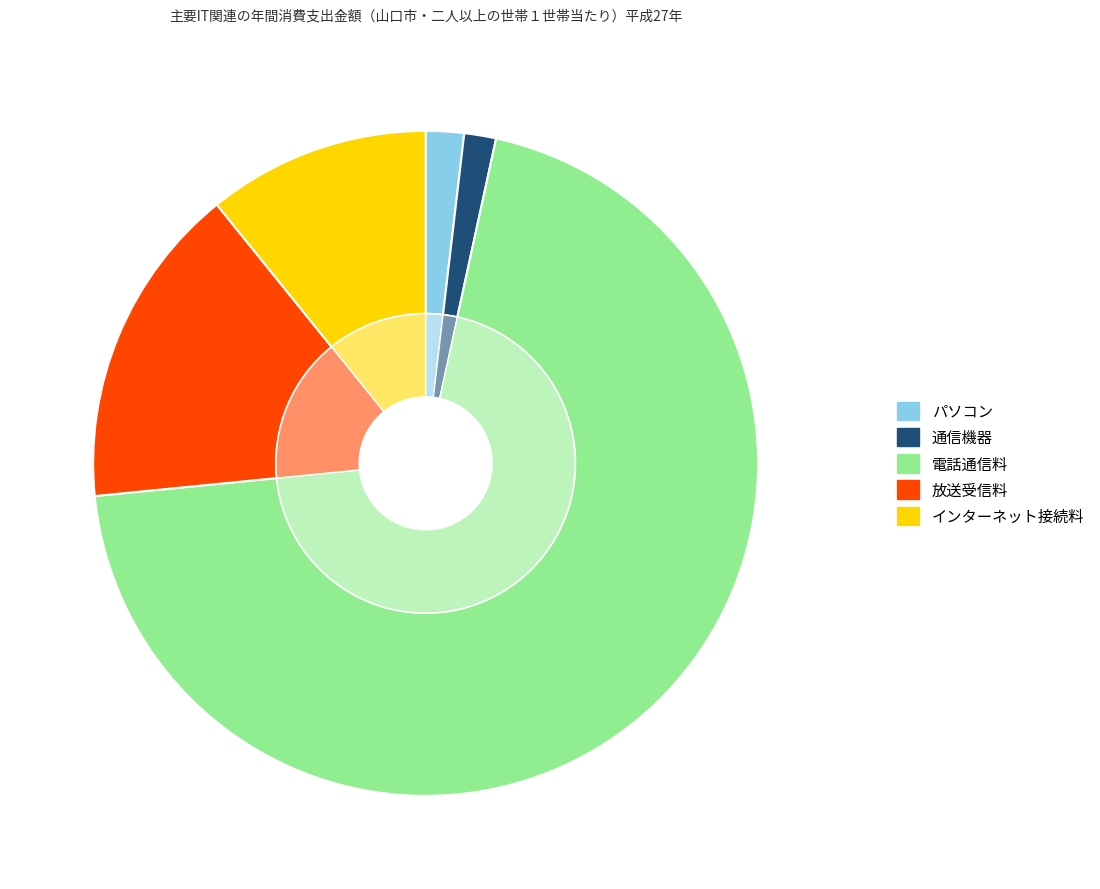

Which slice is the largest?

電話通信料